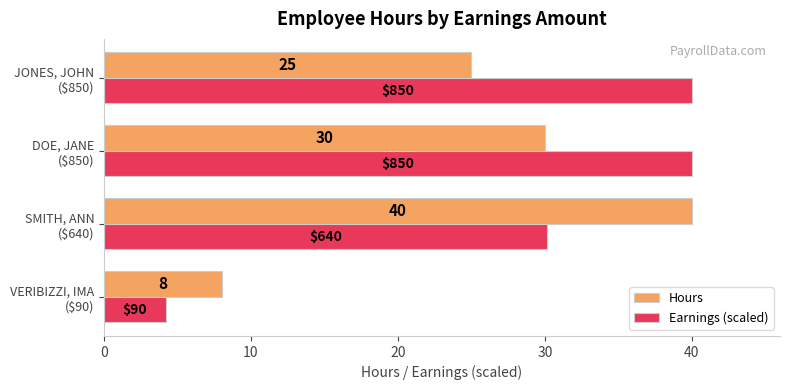

What is the maximum value for Hours?

40.0